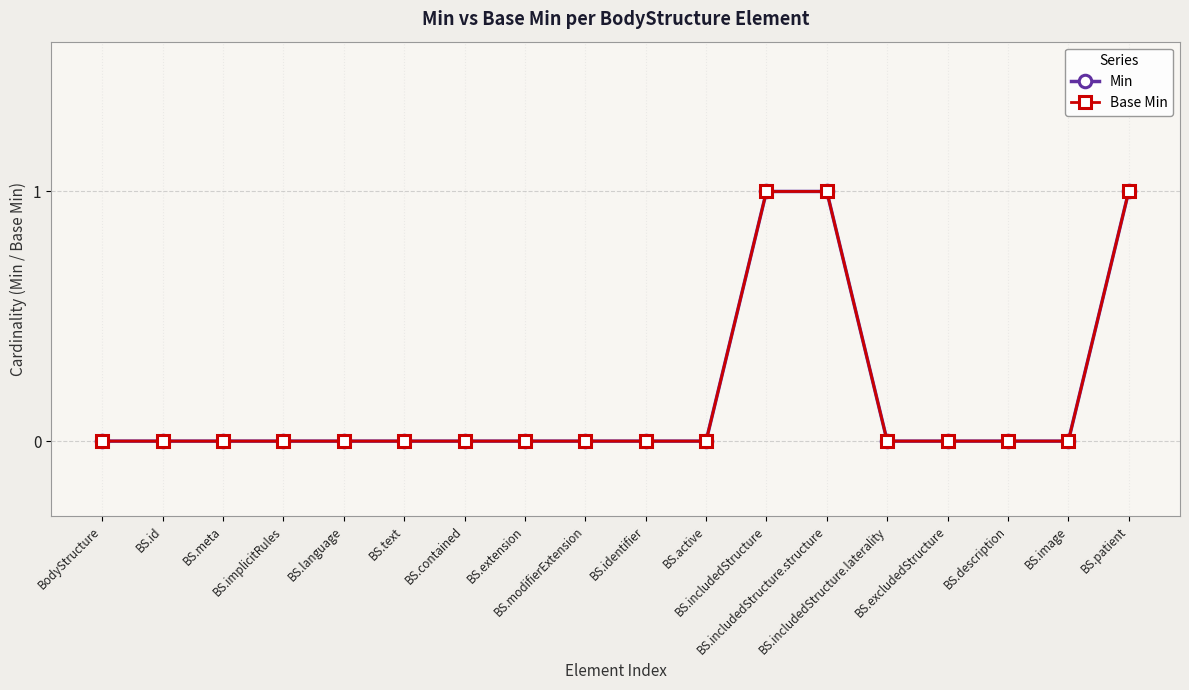

Which category has the highest value in the Min series?

BS.includedStructure